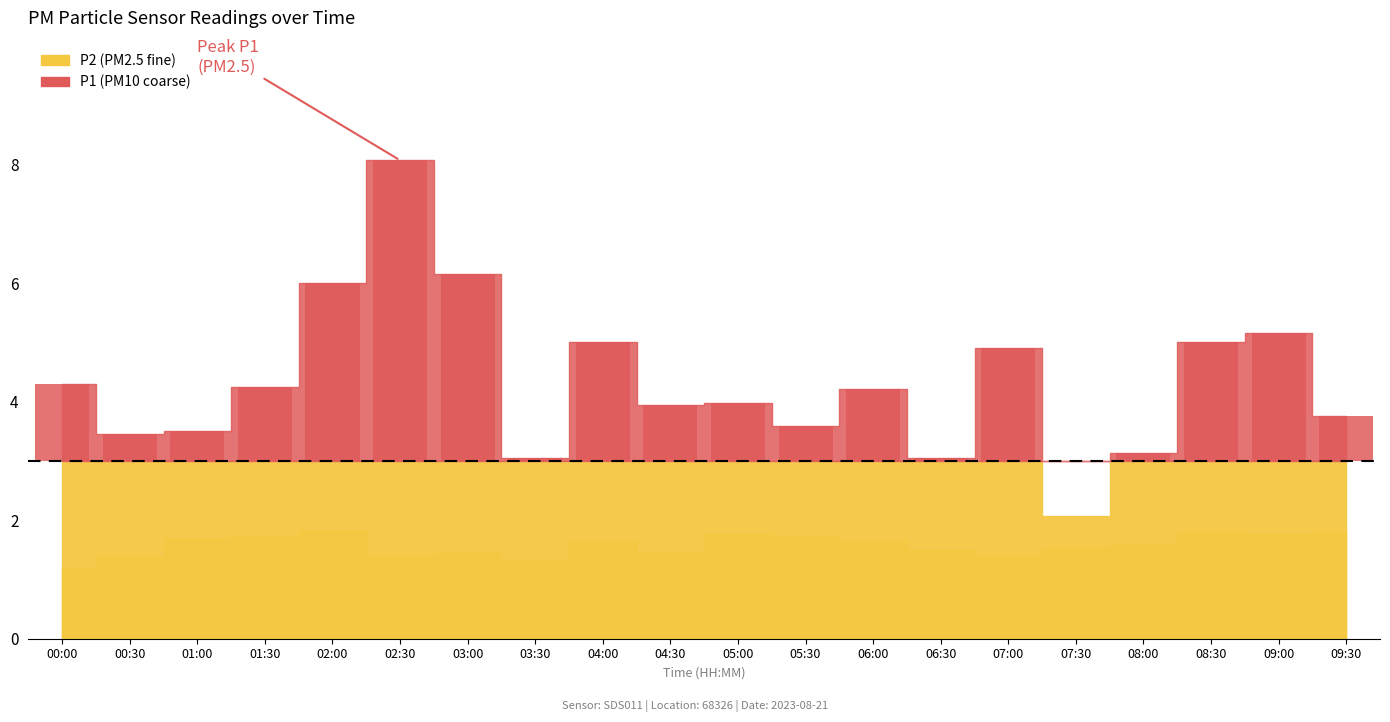

How many bars are there in each group?

2